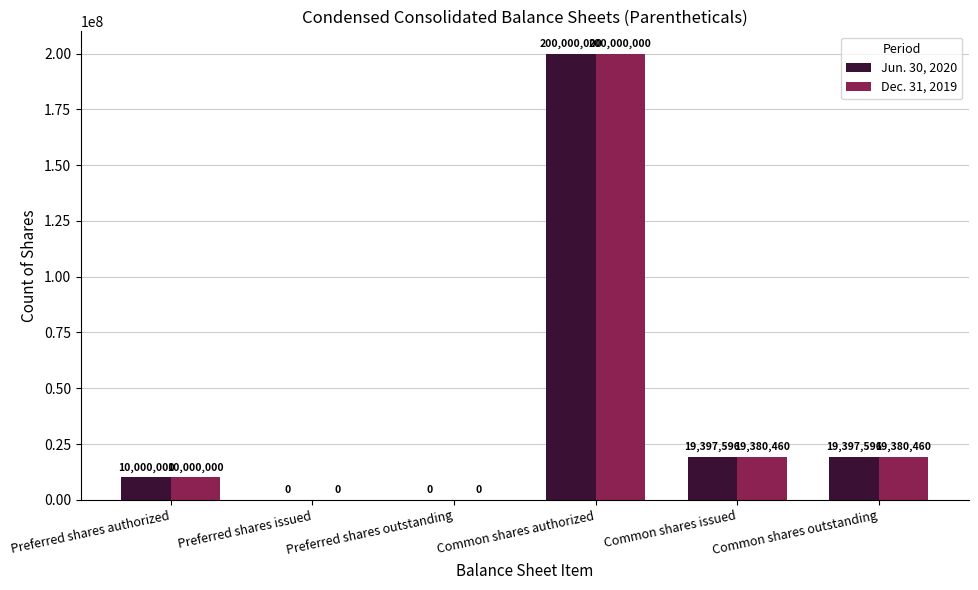

What is the highest value of the Jun. 30, 2020 series?

200000000